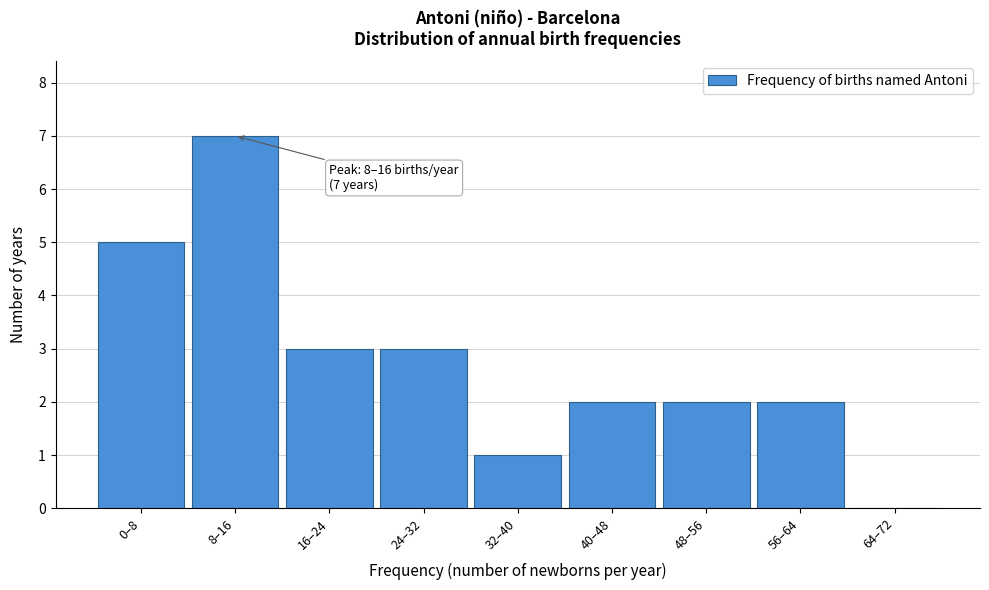

Reading left to right, extract all data points from this chart.

0–8=5	8–16=7	16–24=3	24–32=3	32–40=1	40–48=2	48–56=2	56–64=2	64–72=0